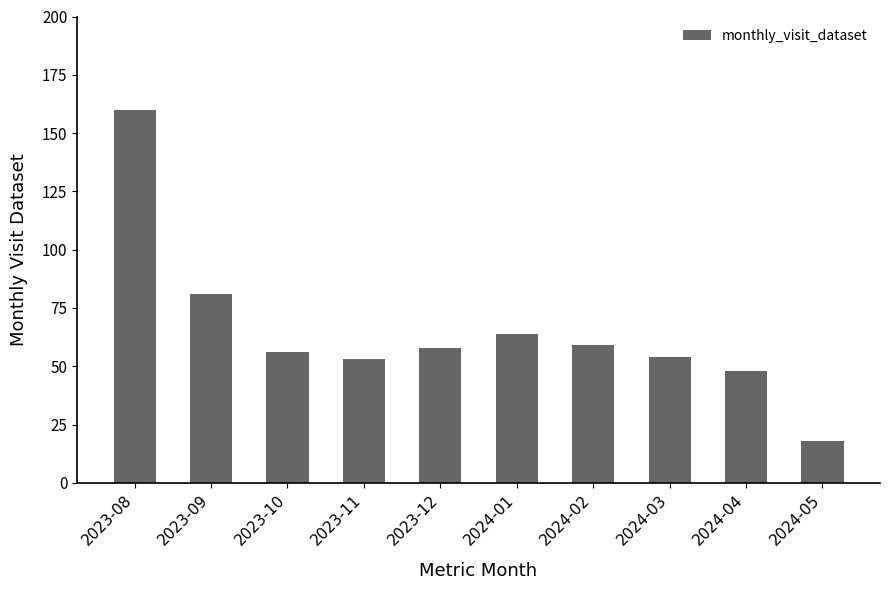

How many bars are there in total?

10